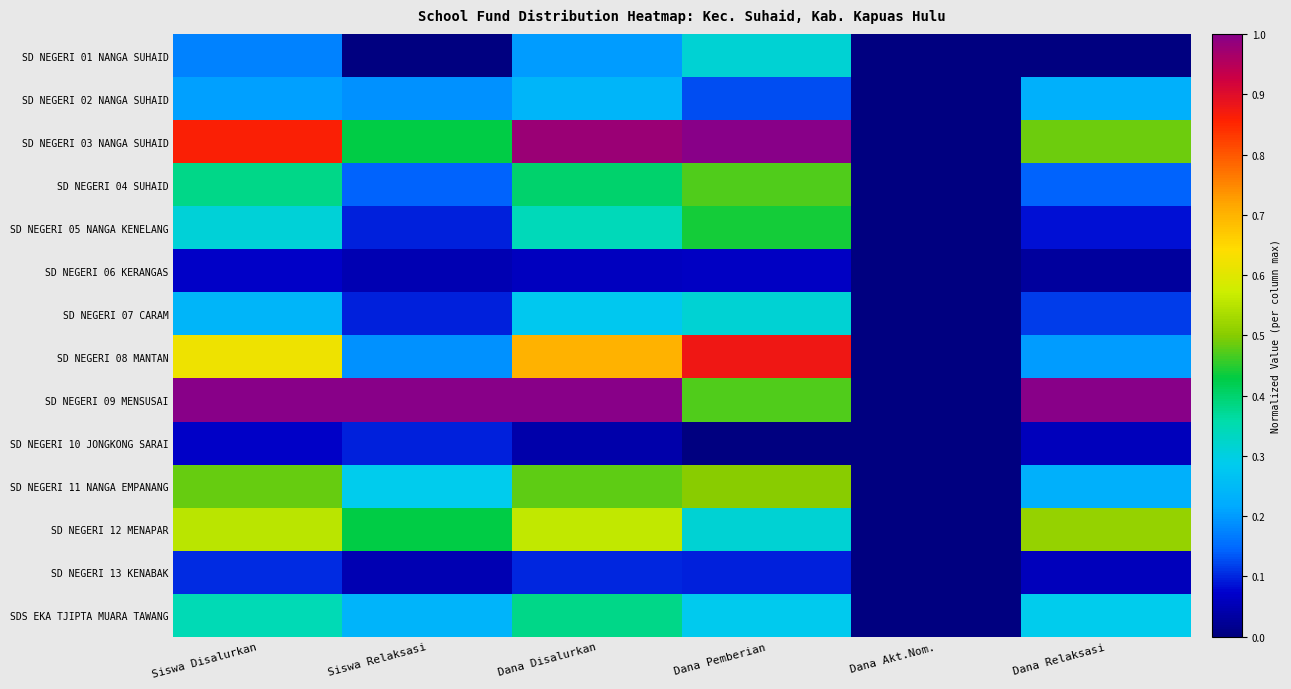

What is the spread (max minus min) of values at Siswa Relaksasi?

1.0